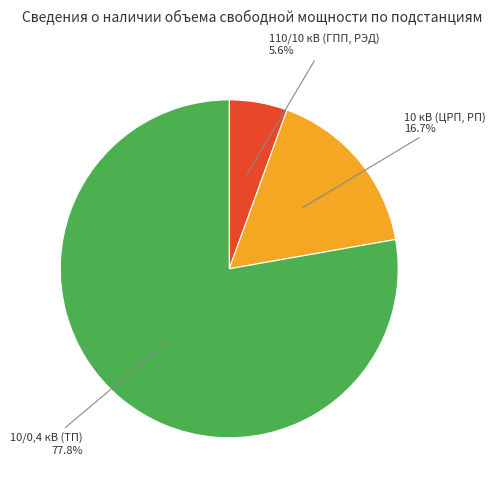

Does 110/10 кВ (ГПП, РЭД) represent more than half of the total?

No